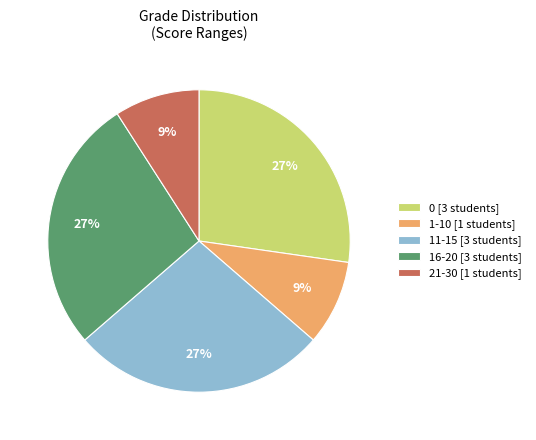

Combined, do 1-10 [1 students] and 11-15 [3 students] account for over 50%?

No